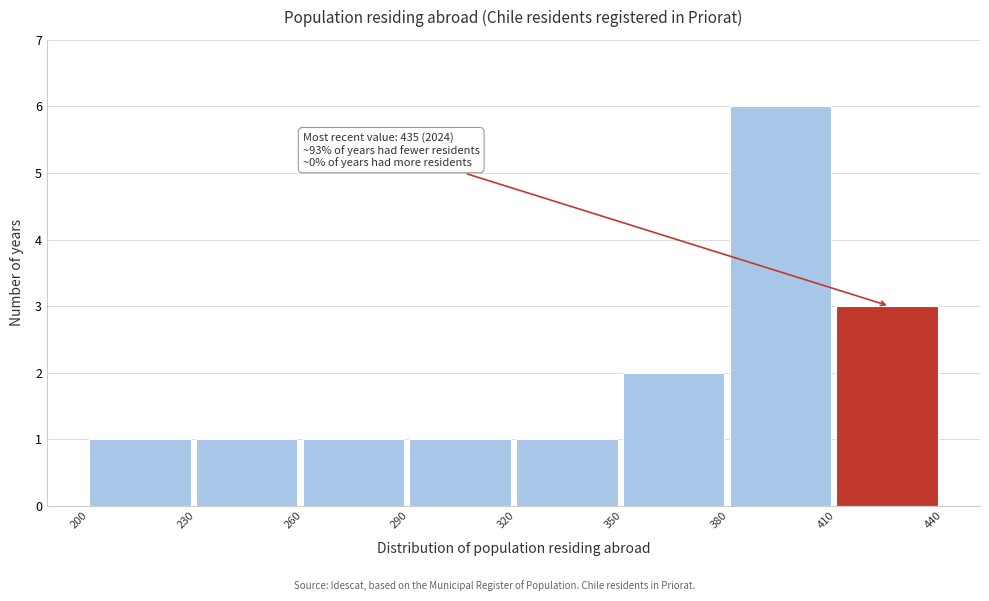

Which range on the x-axis has the tallest bar?

380 to 410